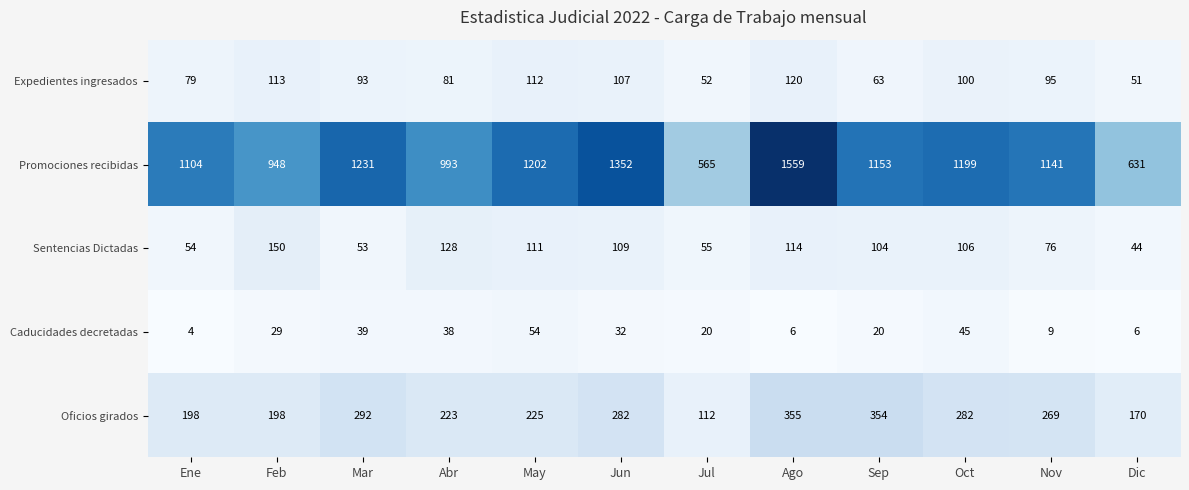

Rank the series at Ene from highest to lowest value.

Promociones recibidas, Oficios girados, Expedientes ingresados, Sentencias Dictadas, Caducidades decretadas